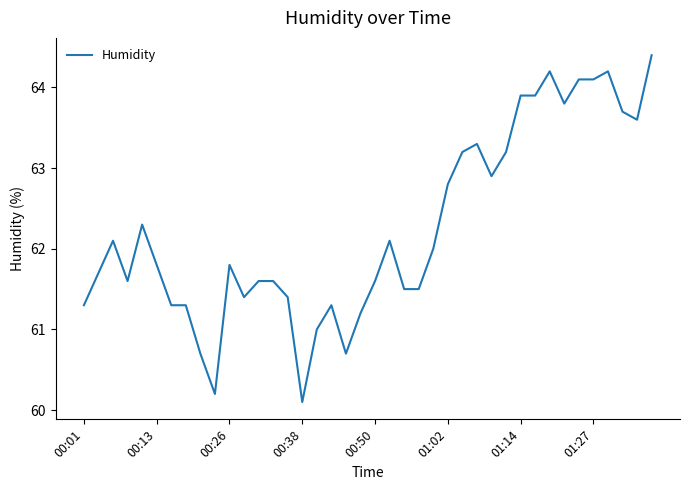

What is the difference between the maximum and minimum values?

4.3